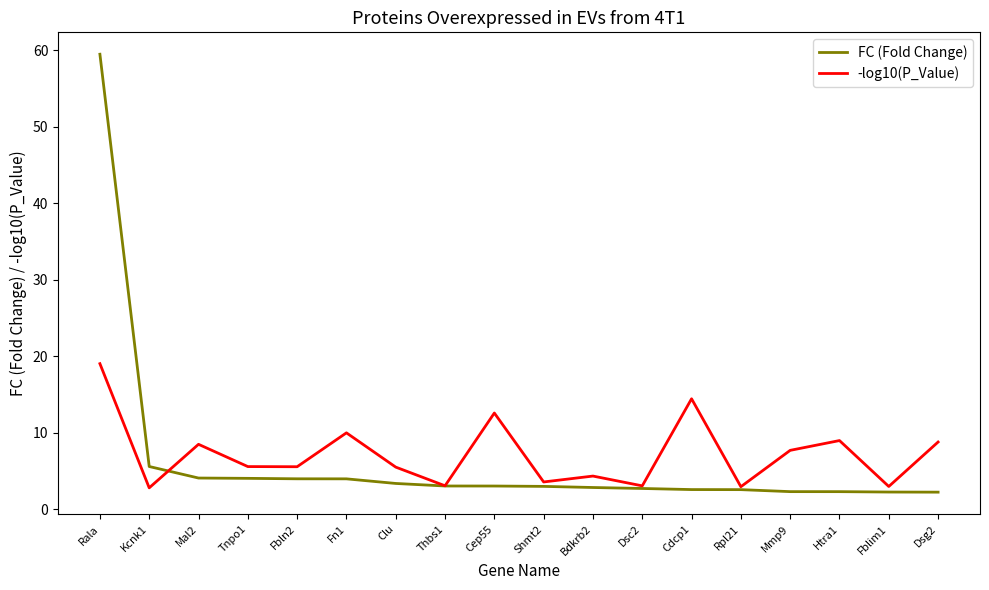

Is the value of -log10(P_Value) at Shmt2 greater than the value of FC (Fold Change) at Kcnk1?

No